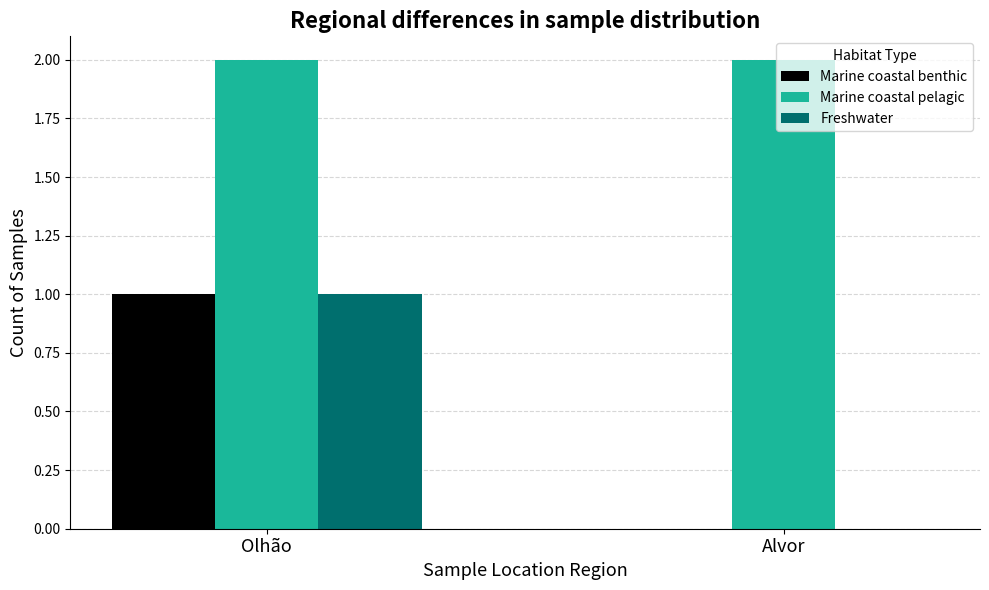

At which category is the sum across all series the highest?

Olhão